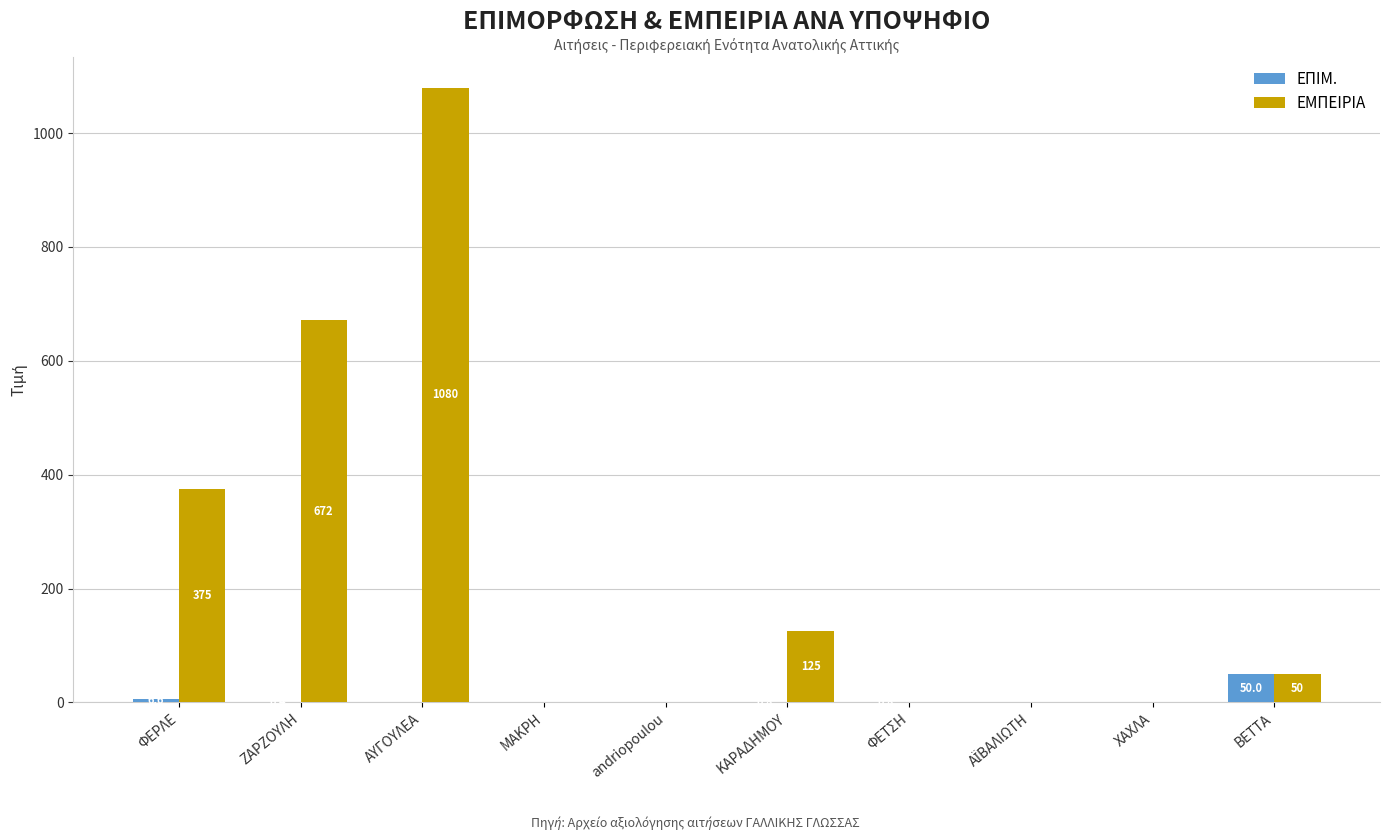

Reading left to right, list all the values displayed in this chart.

ΕΠΙΜ.: 6.6	0.4	0.0	0.0	0.0	0.8	0.8	0.0	0.0	50.0
ΕΜΠΕΙΡΙΑ: 375.0	672.0	1080.0	0.0	0.0	125.0	0.0	0.0	0.0	50.0